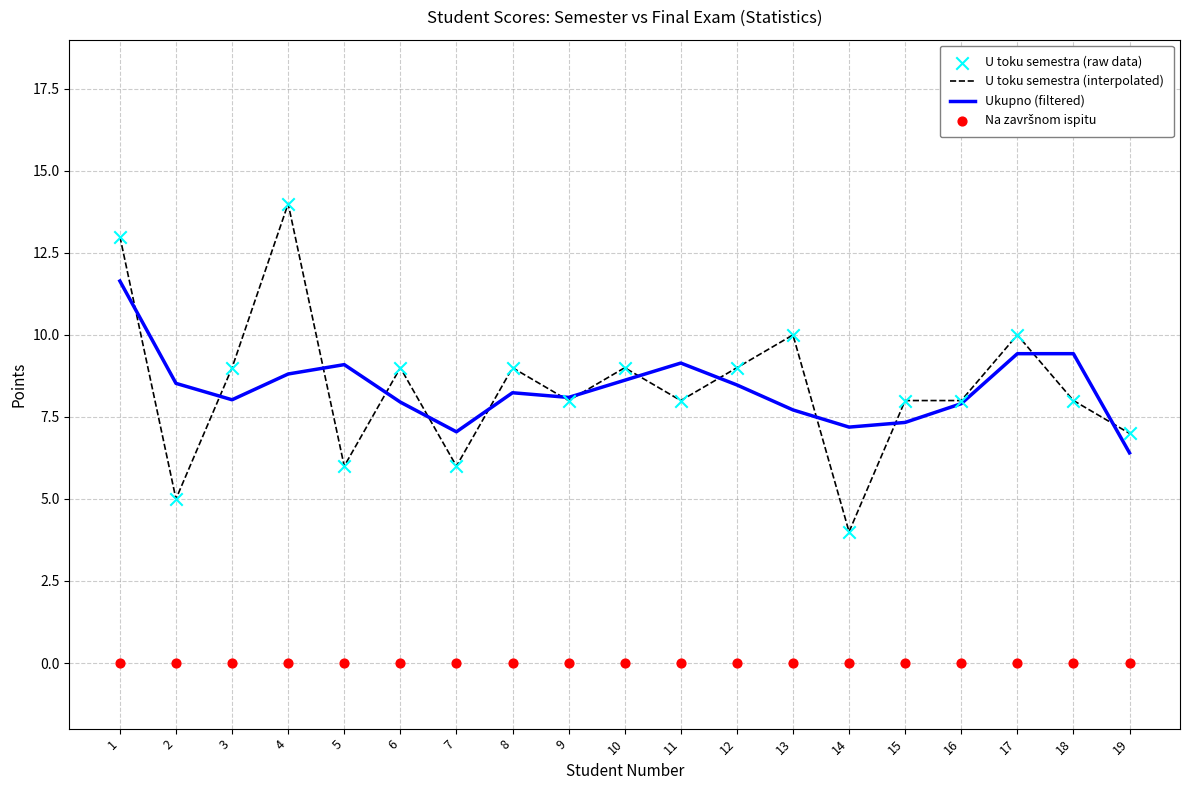

Is the value of Ukupno (filtered) at 16 greater than the value of Na završnom ispitu at 1?

Yes